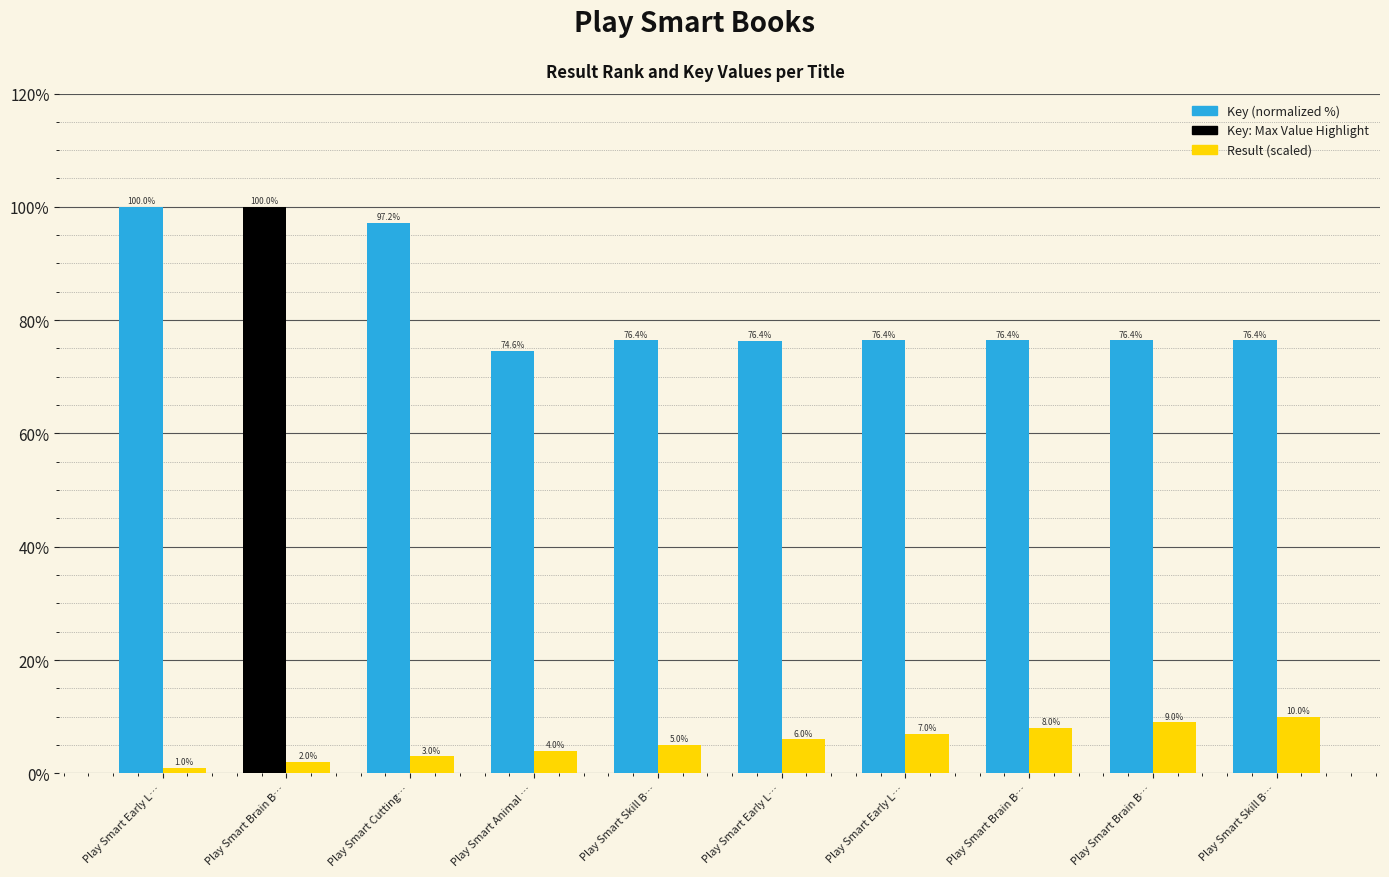

Reading right to left, transcribe all the data shown in this chart.

Key (normalized %): 76.4	76.4	76.4	76.4	76.4	76.4	74.6	97.2	100.0	100.0
Result (scaled): 10.0	9.0	8.0	7.0	6.0	5.0	4.0	3.0	2.0	1.0